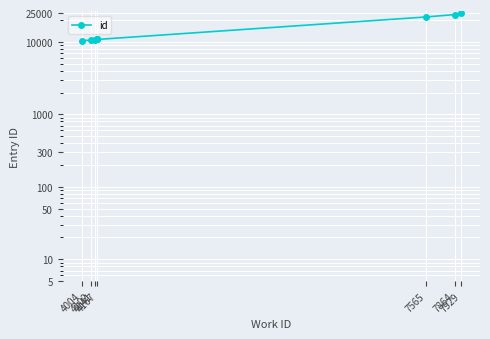

How many data points are less than 10784?

4